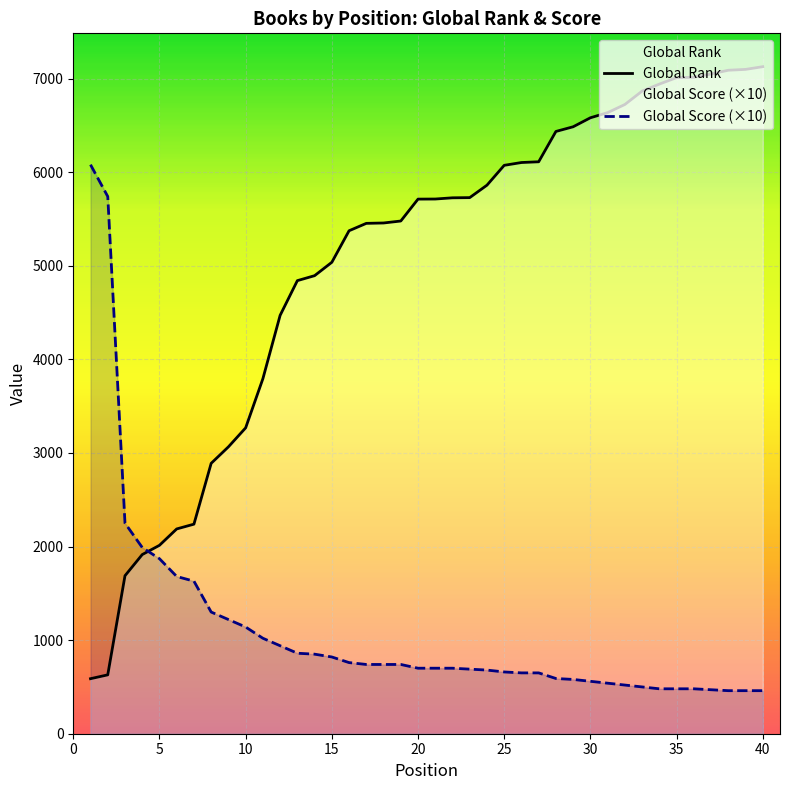

What is the difference between the maximum and minimum values in the Global Score (×10) series?

5620